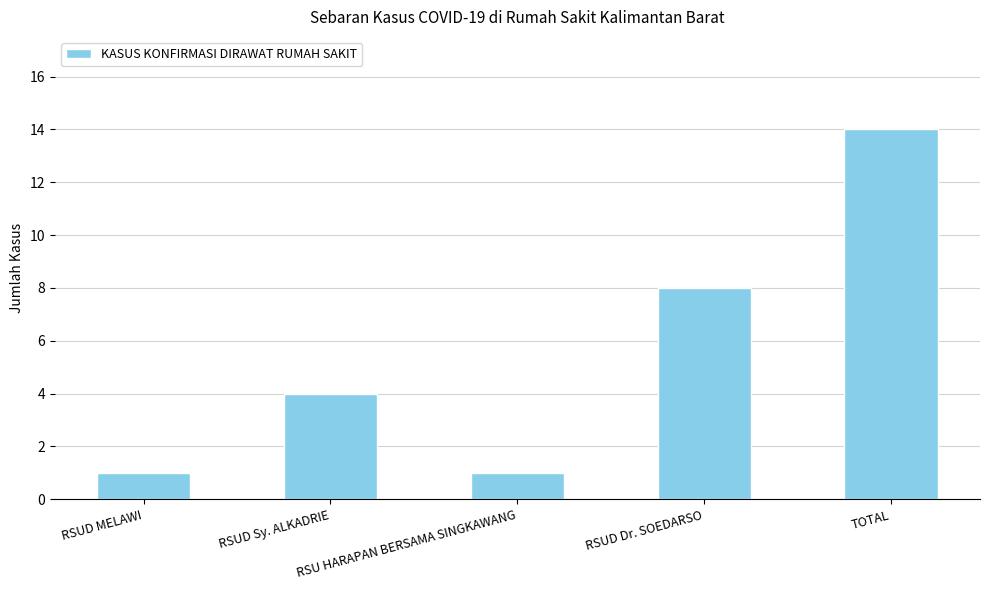

What is the difference between the values at RSU HARAPAN BERSAMA SINGKAWANG and TOTAL?

13